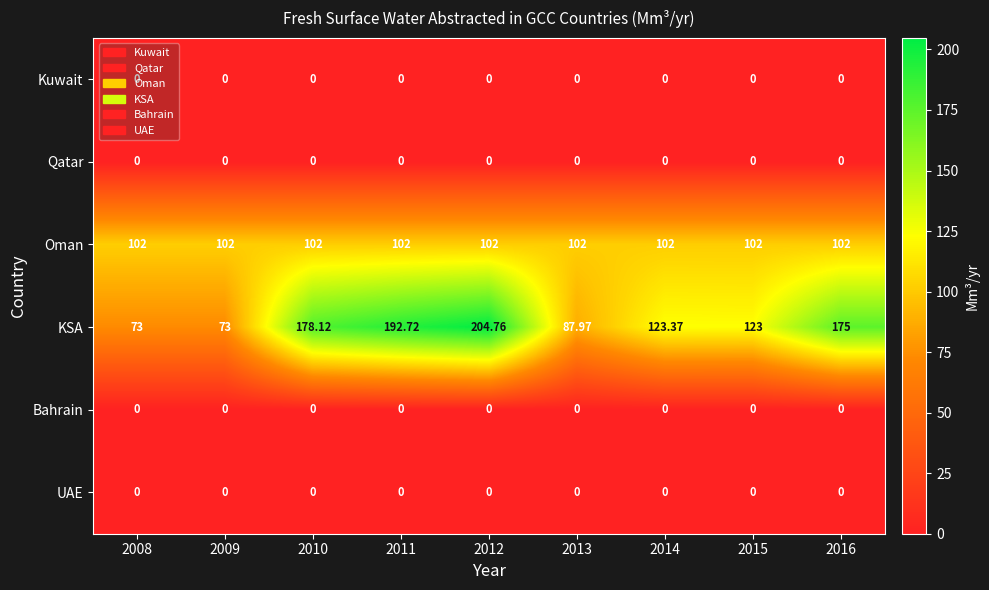

Which series has the largest range (max minus min)?

KSA